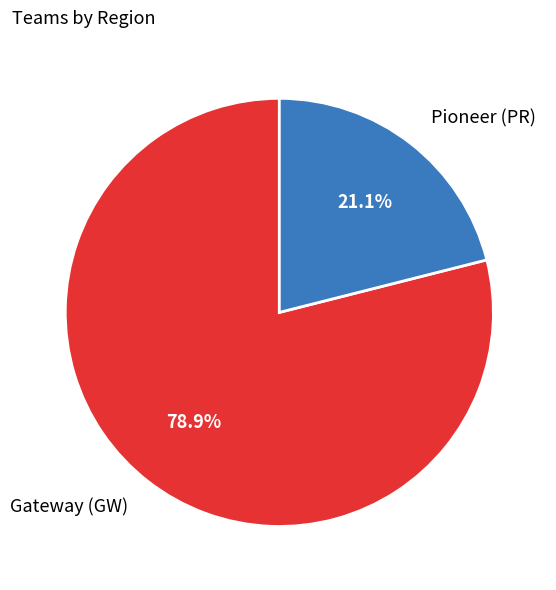

Does any single category account for the majority?

Yes